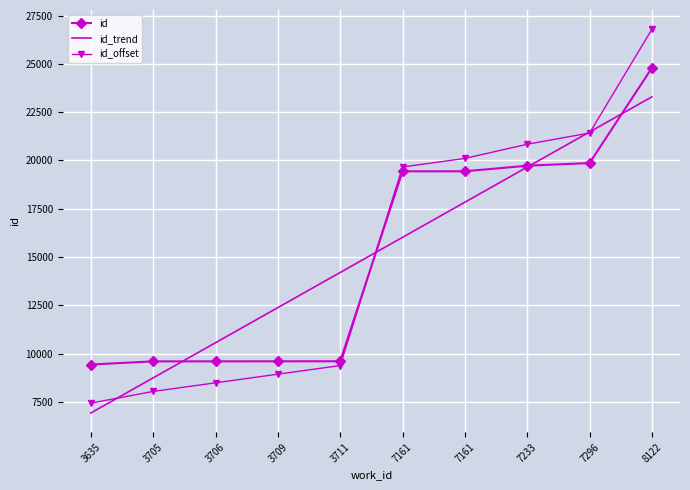

What is the average value of the id_offset series?

15110.0